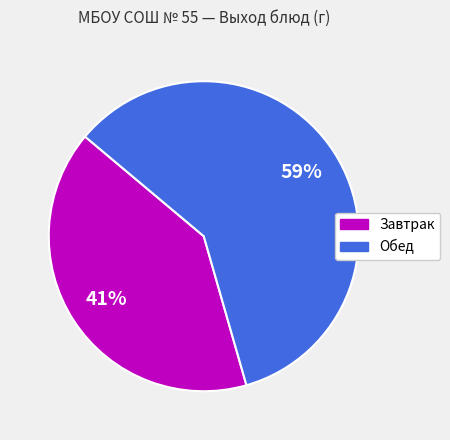

To the nearest percent, what is the average slice percentage?

50%